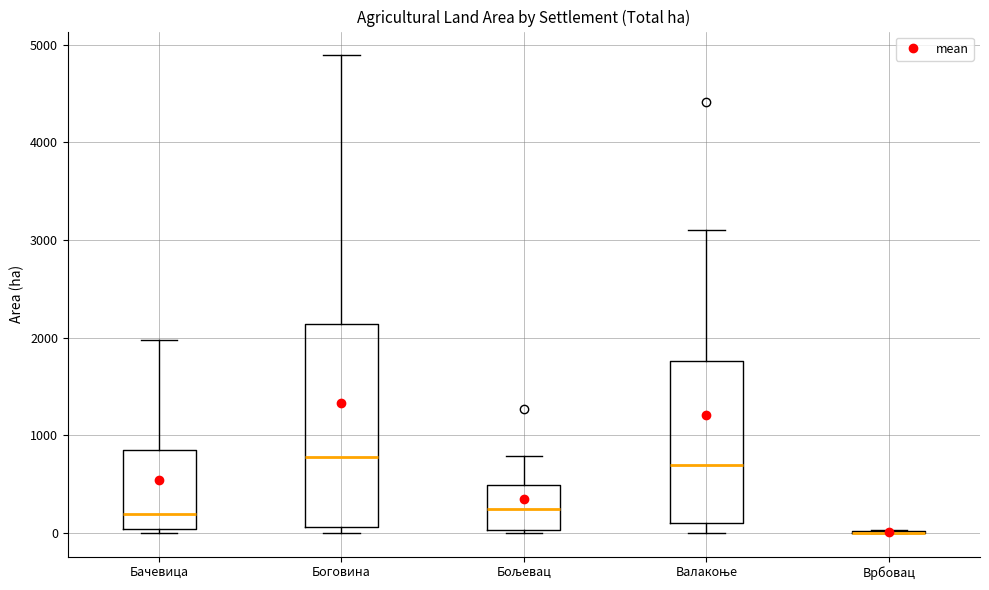

Reading left to right, transcribe this box plot: for each box, give where its median line is, the range the box spans, and where its two whiskers end, as read against the y-axis. The values are not printed on the chart, so give them approximately, as read against the axis.

Бачевица: median 200, box 0 to 800, whiskers 0 (just below the box's lower edge) to 2000
Боговина: median 800, box 100 to 2100, whiskers 0 to 4900
Бољевац: median 200, box 0 to 500, whiskers 0 to 800
Валакоње: median 700, box 100 to 1800, whiskers 0 to 3100
Врбовац: box collapsed to a line at 0, whiskers 0 to 0